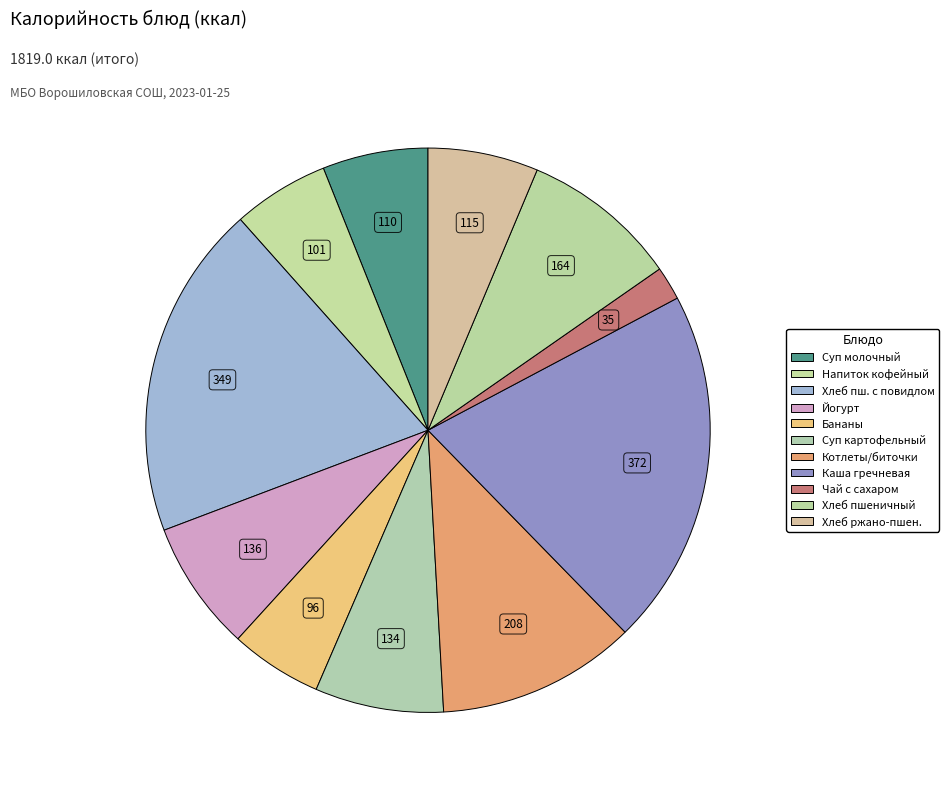

How many segments does this pie chart have?

11